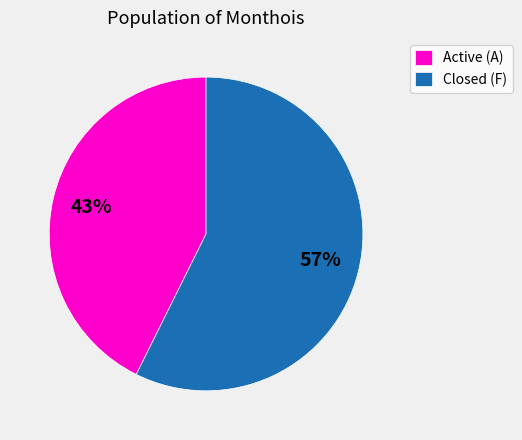

To the nearest percent, what is the average slice percentage?

50%